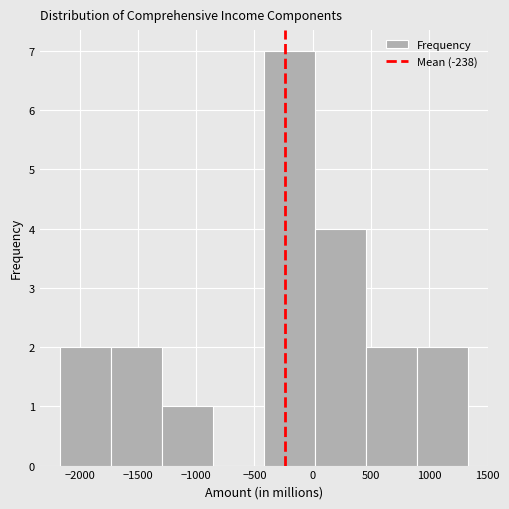

Reading left to right, list every bar in this chart as the range it spans on the x-axis followed by its height. Neither the bar edges nor the heights are printed on the chart, so give them approximately, as read against the axes.

-2150 to -1750: 2
-1750 to -1300: 2
-1300 to -850: 1
-850 to -400: 0
-400 to 0: 7
0 to 450: 4
450 to 900: 2
900 to 1350: 2